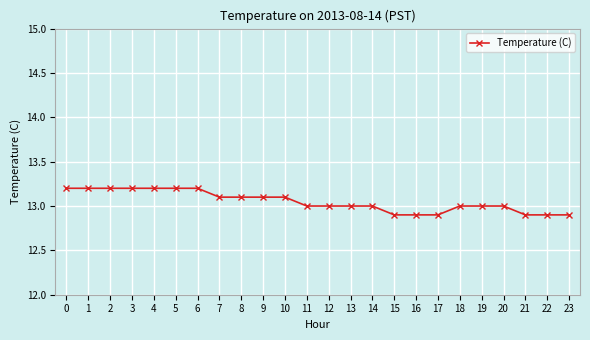

Between 8 and 13, which is larger?

8